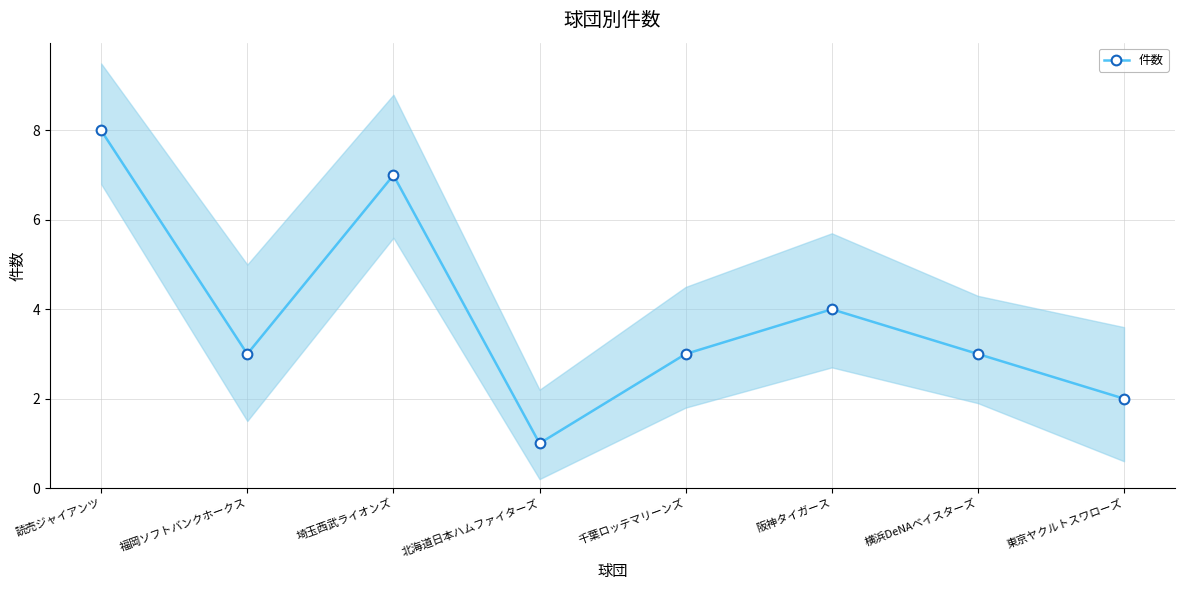

What position from the right is 埼玉西武ライオンズ?

6